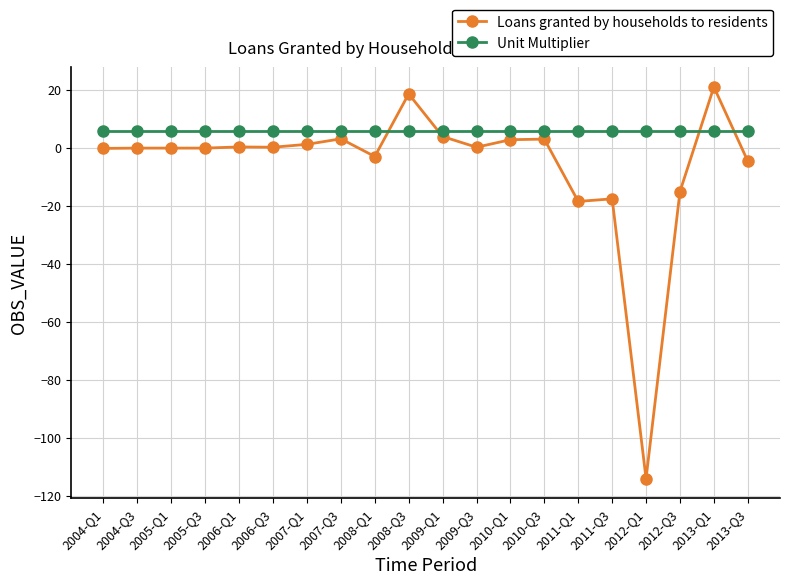

How many lines are shown in the chart?

2